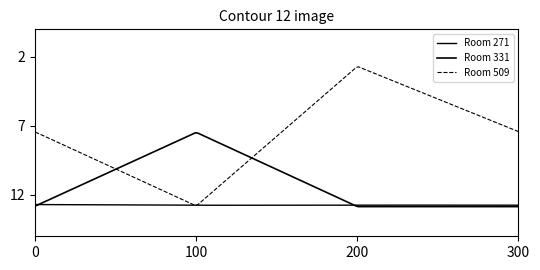

Is this an area chart (filled region under the line)?

No